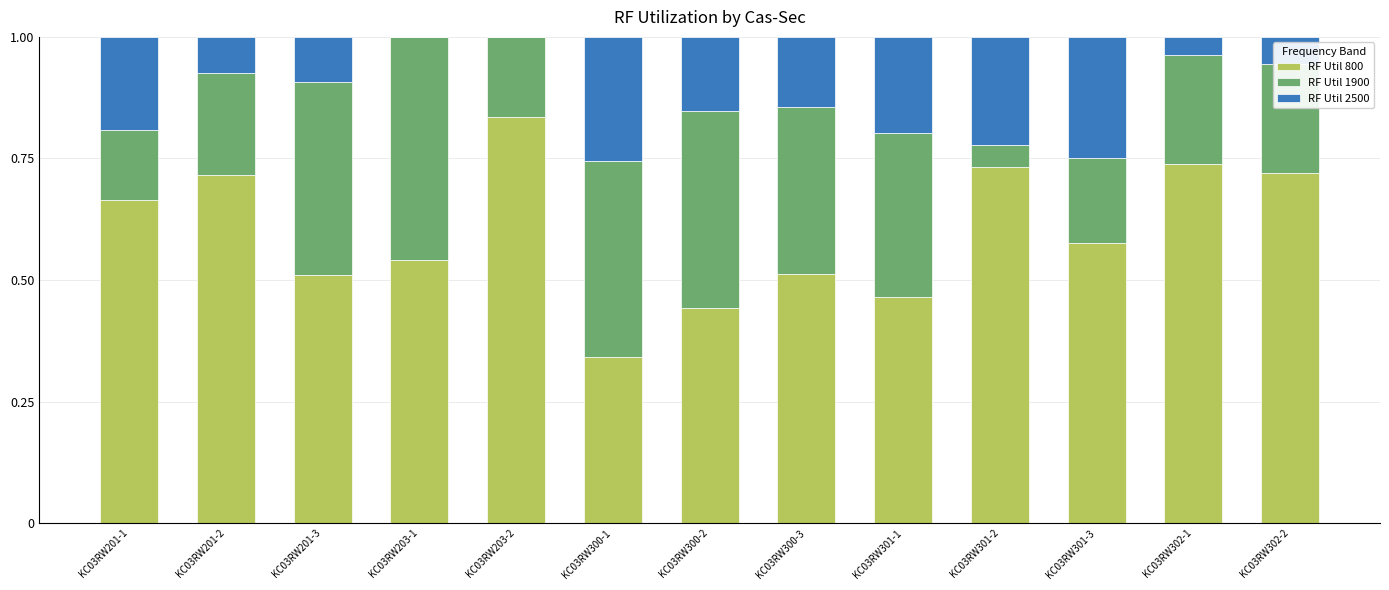

Is it true that RF Util 800 equals 0.5 at KC03RW203-1?

True